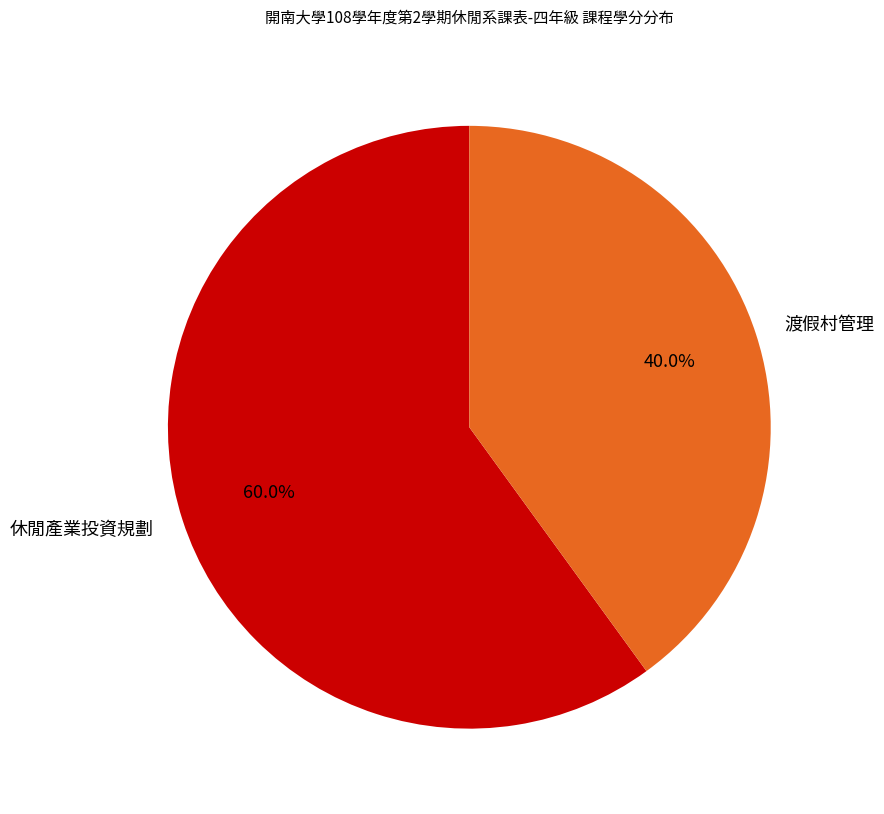

Which has a higher value, 渡假村管理 or 休閒產業投資規劃?

休閒產業投資規劃